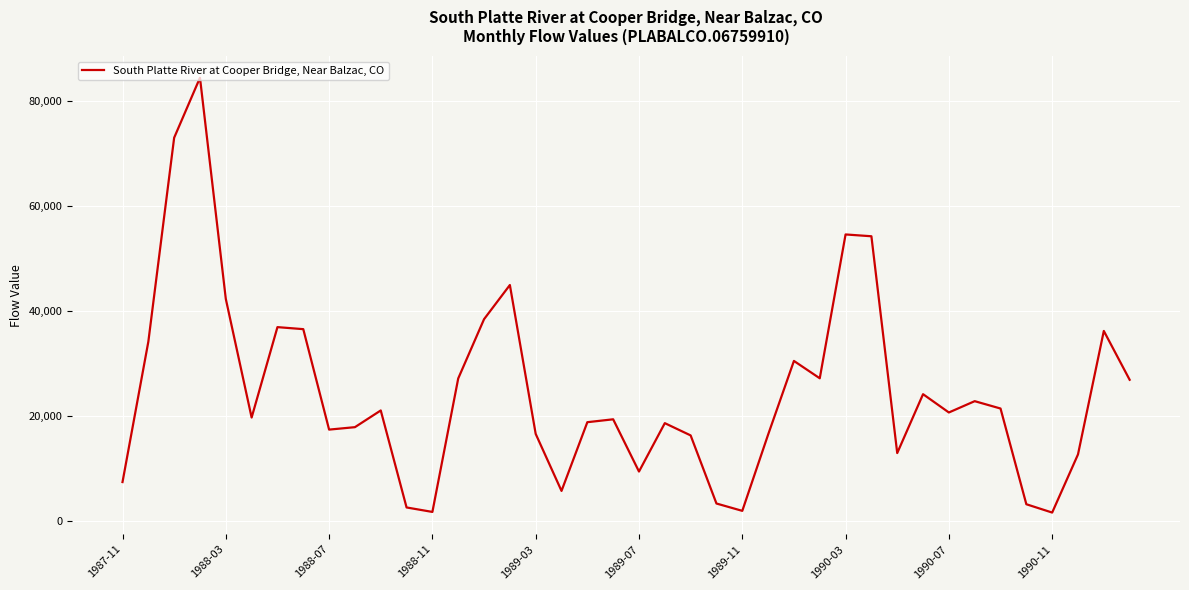

What is the maximum value shown in the chart?

84516.9